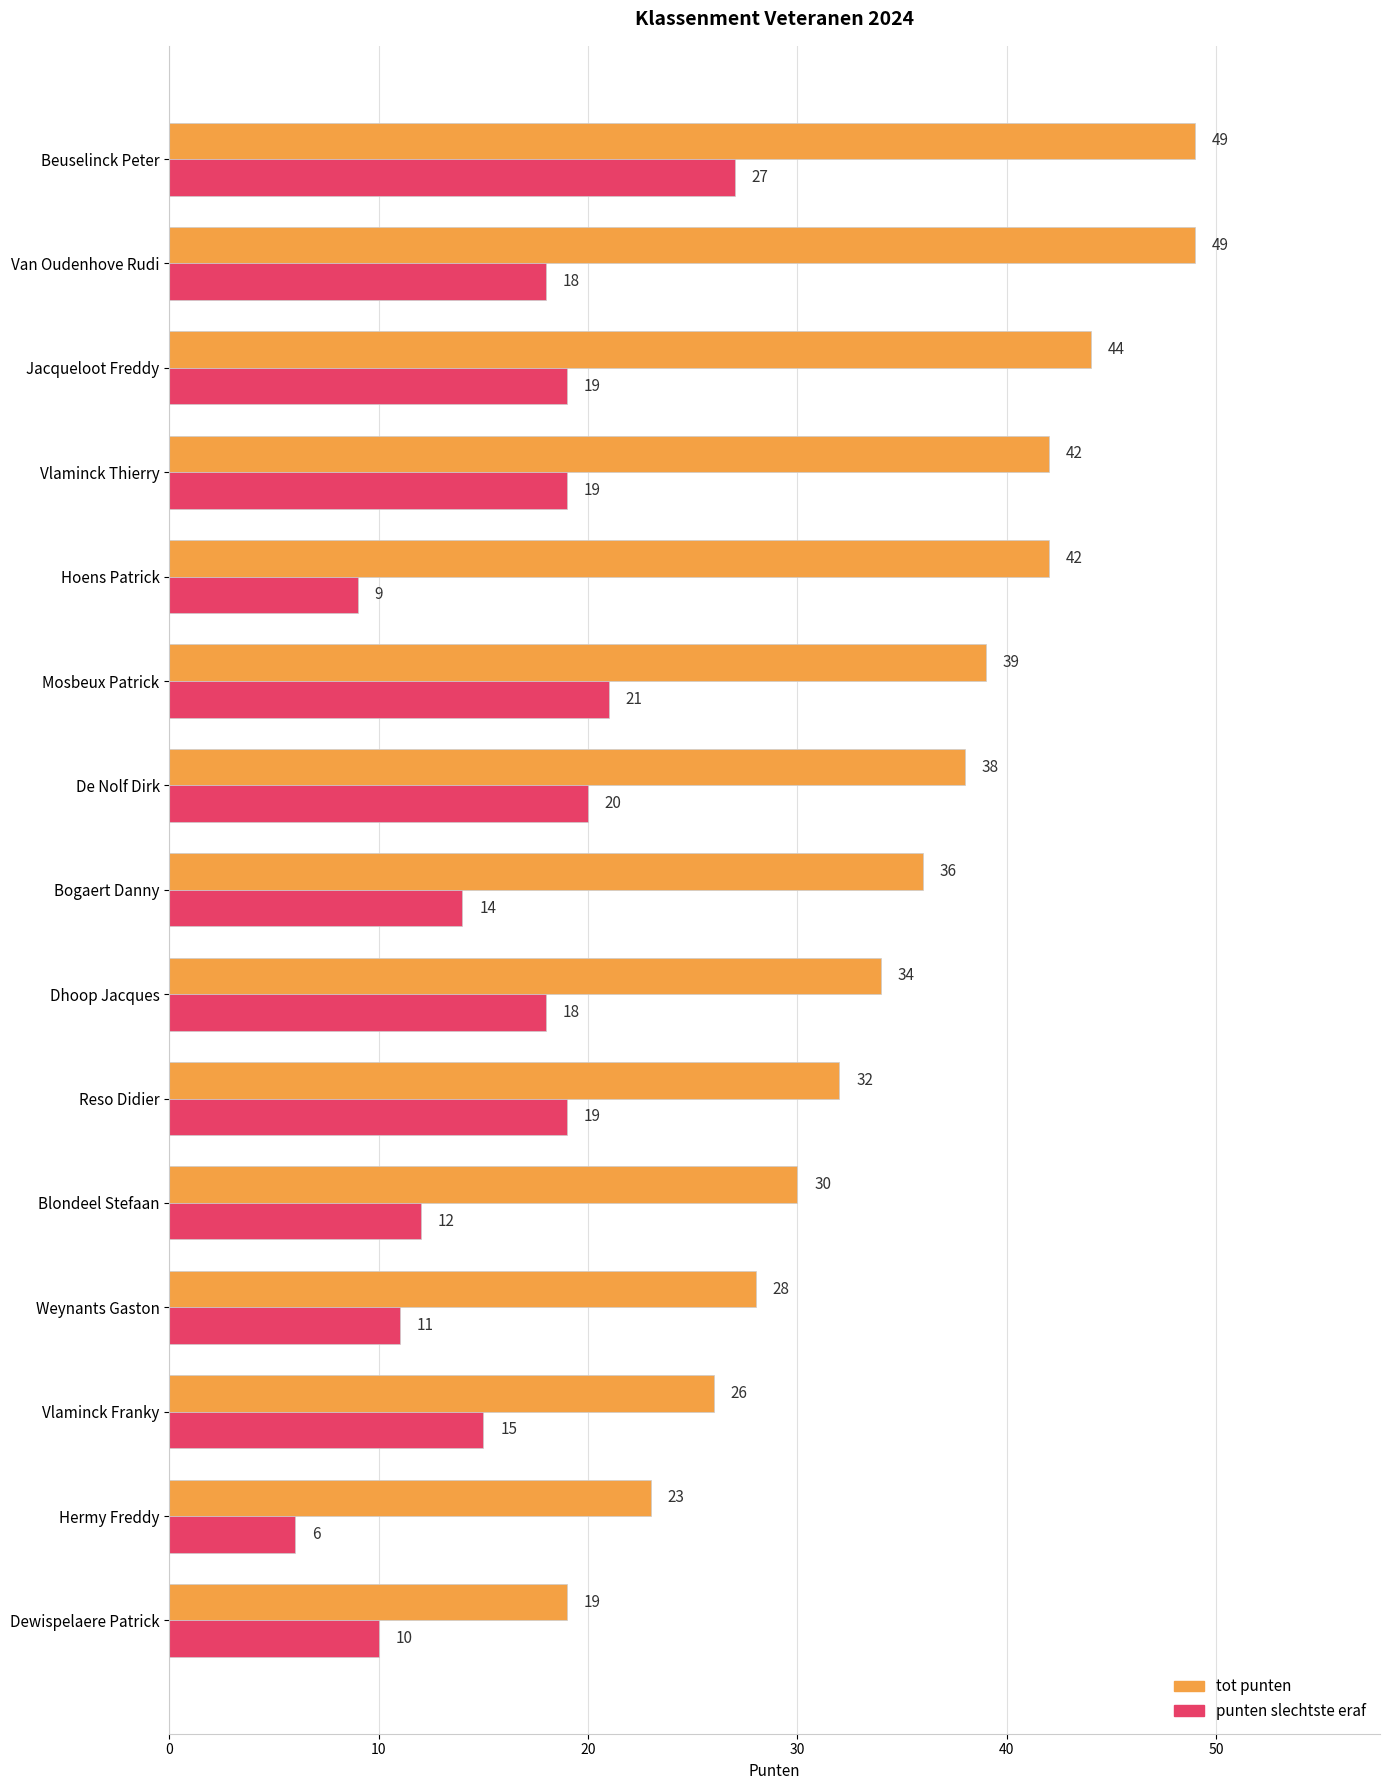

Rank the series at Vlaminck Franky from lowest to highest value.

punten slechtste eraf, tot punten